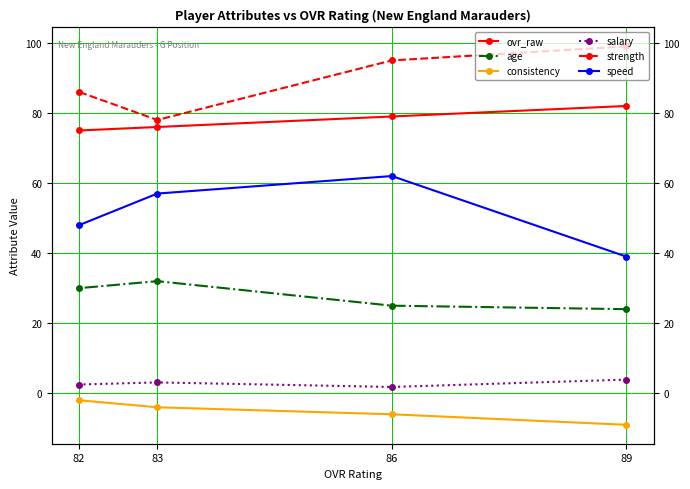

Reading right to left, list all the values displayed in this chart.

ovr_raw: 75.0	76.0	79.0	82.0
age: 30.0	32.0	25.0	24.0
consistency: -2.0	-4.0	-6.0	-9.0
salary: 2.5	3.1	1.8	3.9
strength: 86.0	78.0	95.0	99.0
speed: 48.0	57.0	62.0	39.0